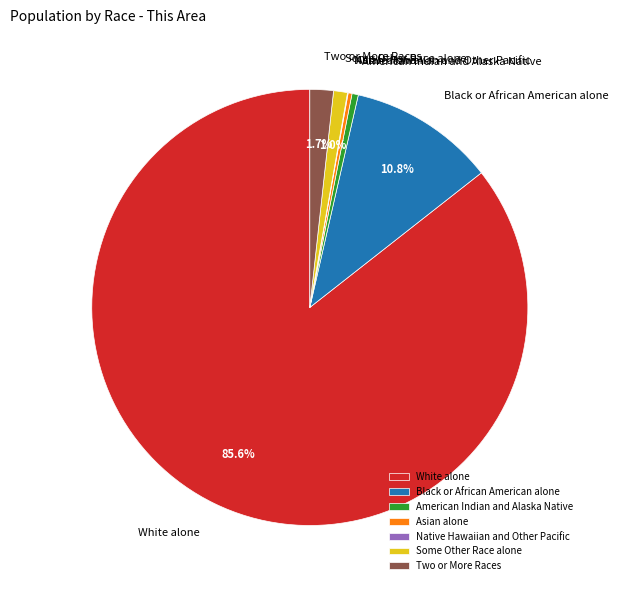

Which category has the biggest portion of the pie?

White alone